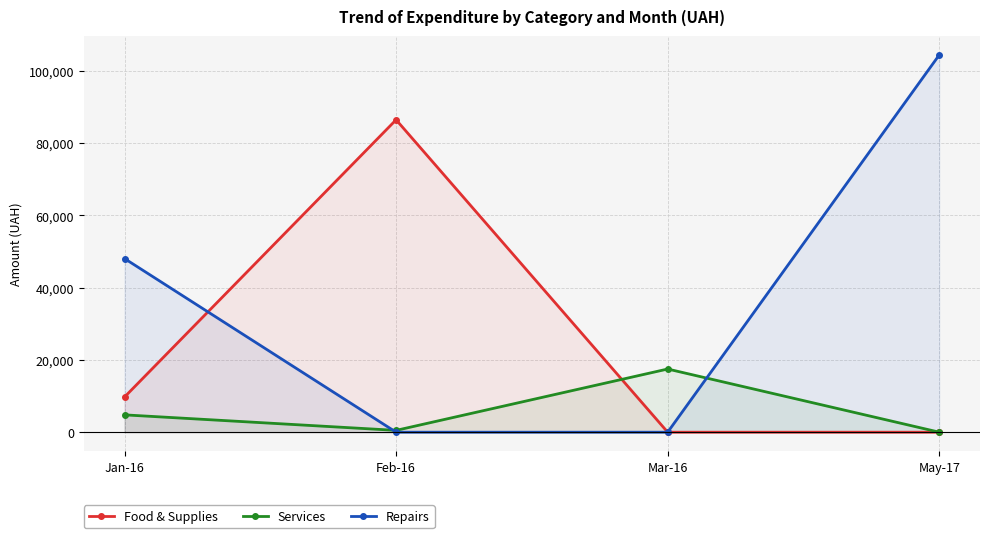

How many lines are shown in the chart?

3